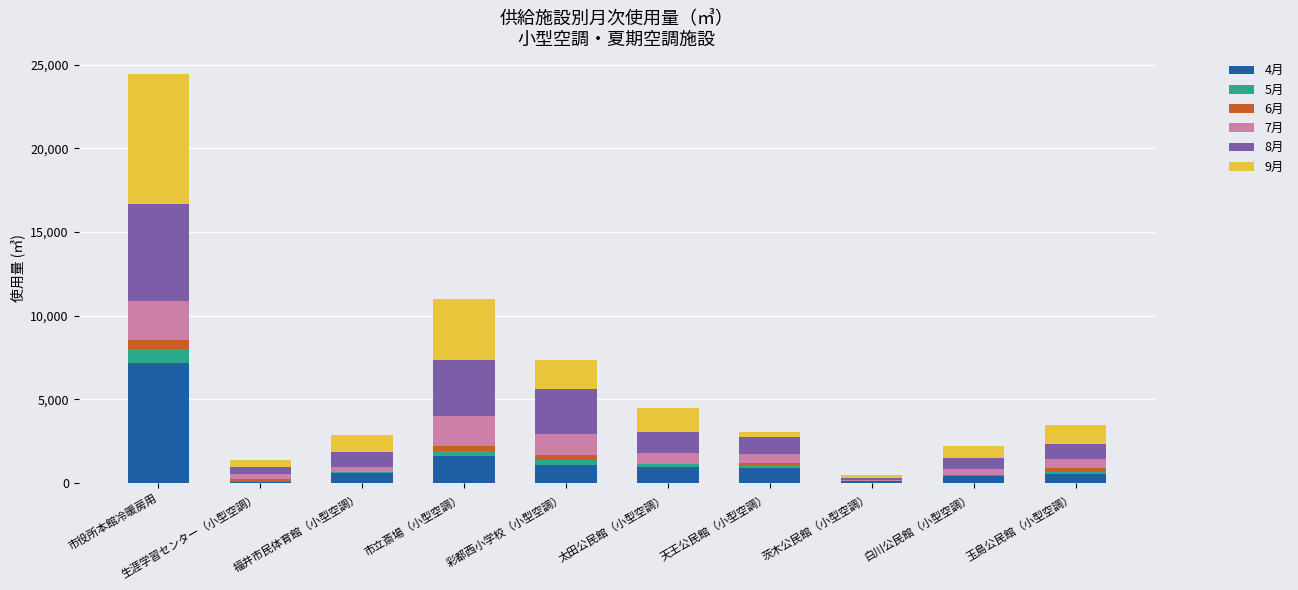

At which category is the sum across all series the highest?

市役所本館冷暖房用